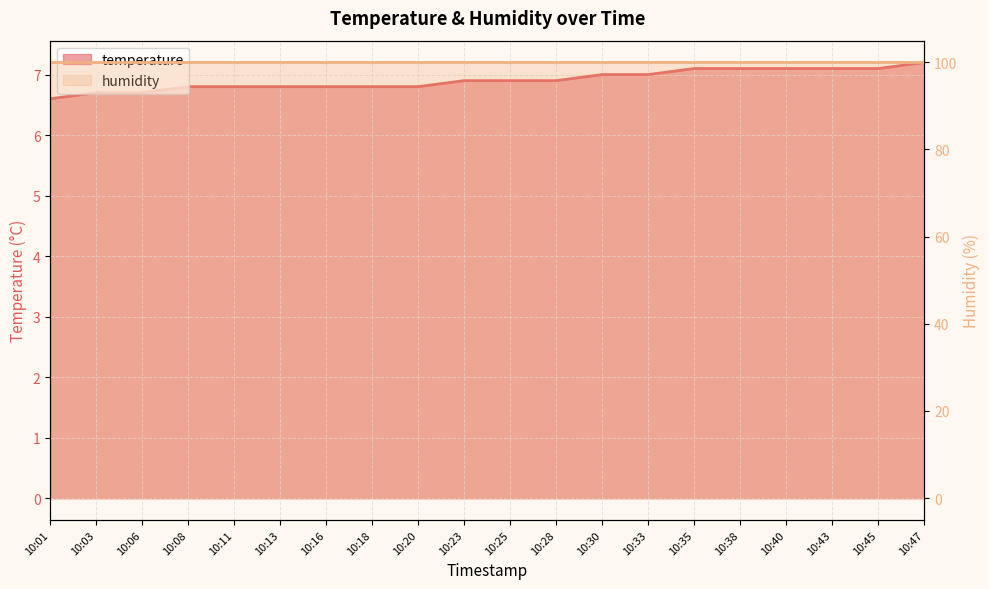

Which has a higher value, 10:45 or 10:03?

10:45